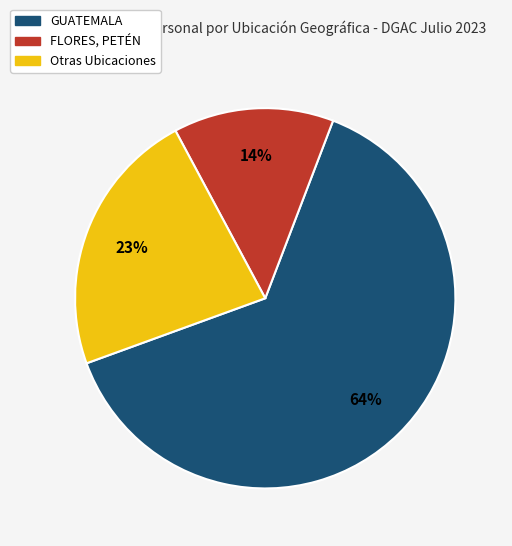

Is there any slice that represents more than half of the pie?

Yes